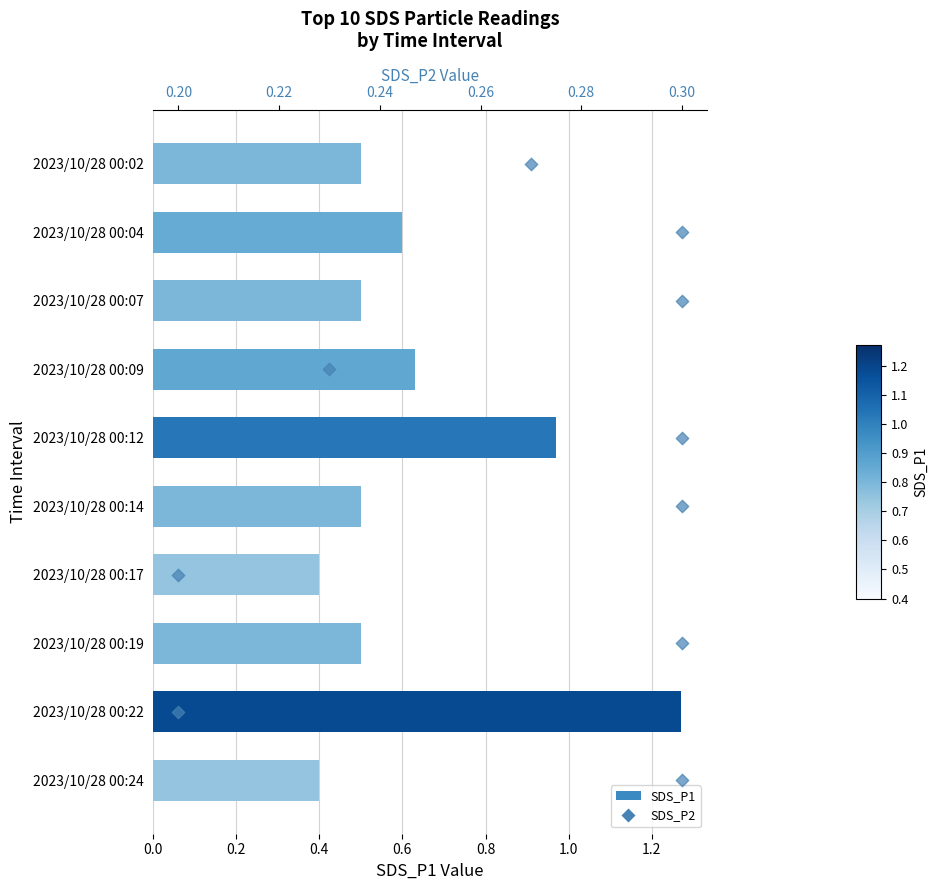

Which series reaches the minimum Y coordinate?

SDS_P2